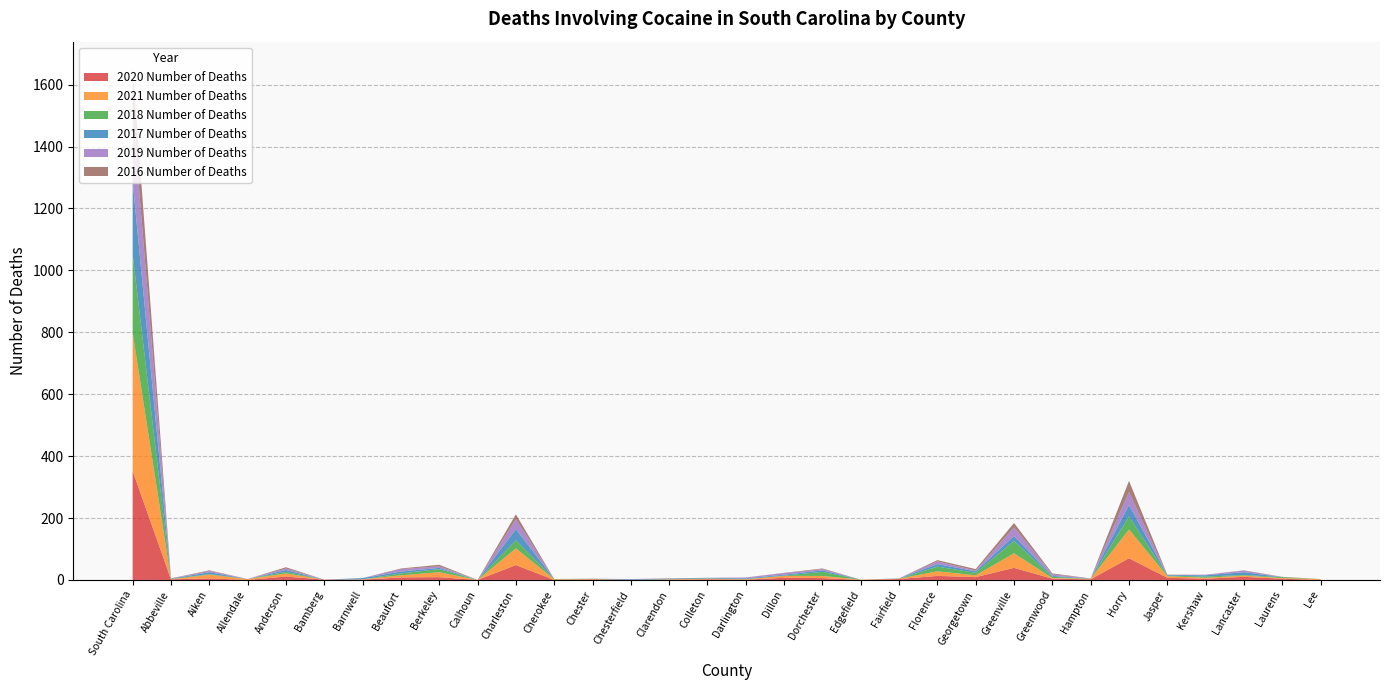

Reading left to right, list all the values displayed in this chart.

2020 Number of Deaths: 352	2	5	0	11	1	1	8	9	0	48	0	2	0	0	2	1	7	6	0	3	13	9	39	4	2	70	7	4	10	4	0
2021 Number of Deaths: 446	0	12	3	10	0	1	7	16	0	54	2	1	0	2	2	1	6	7	1	1	15	6	47	2	2	93	5	3	4	2	3
2018 Number of Deaths: 254	1	2	0	5	0	0	6	10	0	26	1	1	0	0	1	1	1	13	0	0	15	8	40	4	0	42	2	4	2	3	0
2017 Number of Deaths: 235	1	6	0	6	0	4	6	4	0	36	0	0	2	2	2	2	3	5	0	1	8	5	16	3	1	37	2	4	9	0	0
2019 Number of Deaths: 230	0	4	0	5	0	0	8	5	0	32	0	0	1	0	0	3	5	4	0	0	9	2	28	5	0	42	0	2	5	0	0
2016 Number of Deaths: 139	1	2	0	4	0	0	2	5	0	16	0	0	0	1	0	0	1	2	0	0	4	5	14	3	0	36	1	0	1	1	0